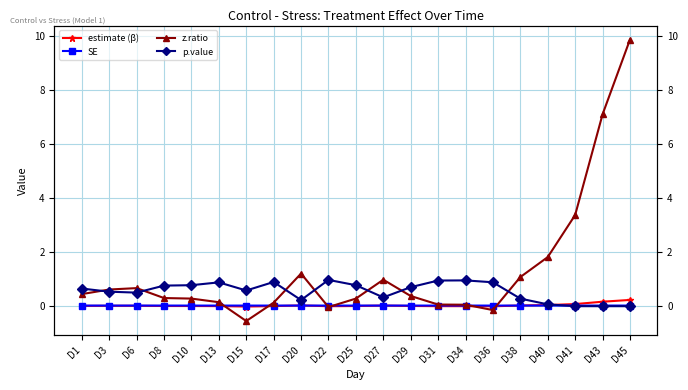

What is the value of the p.value point at the 4th from the left?

0.8